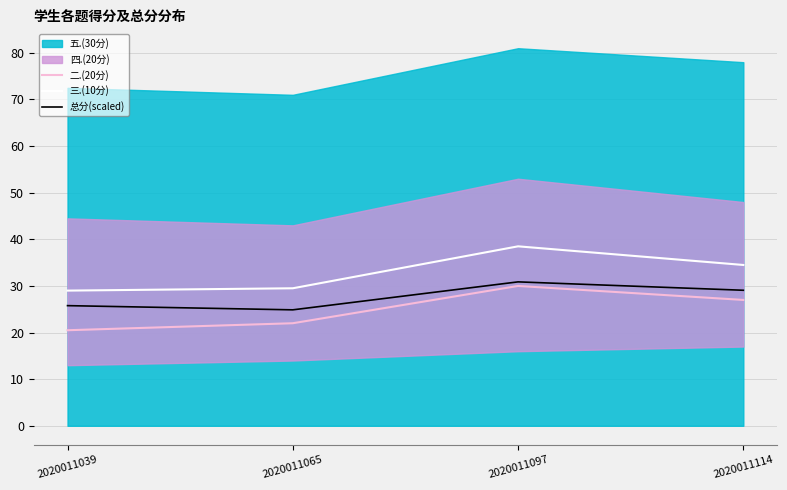

What is the maximum value for 三.(10分)?

38.5